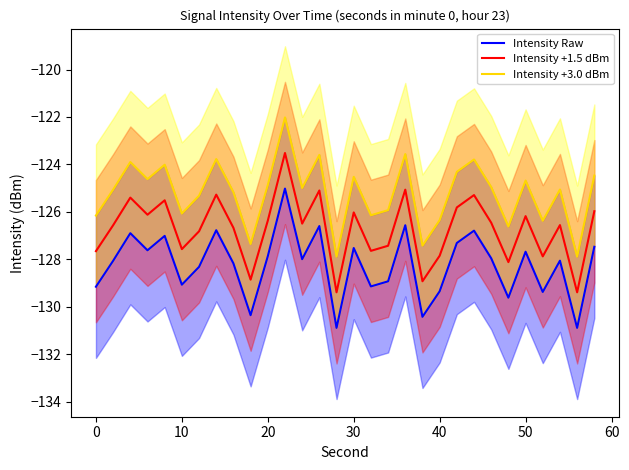

Is it true that Intensity +1.5 dBm equals -126.0 at 30?

True